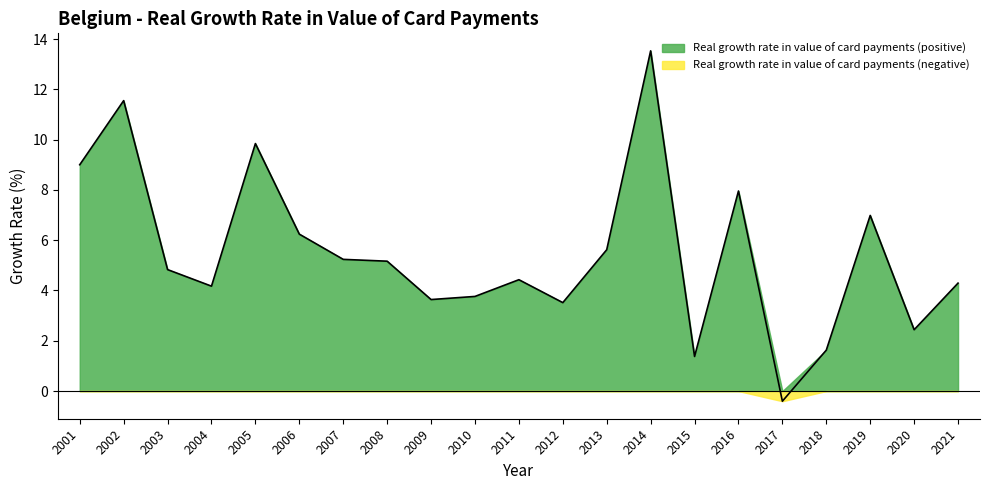

True or false: the data shows 3.8 at 2010.

True